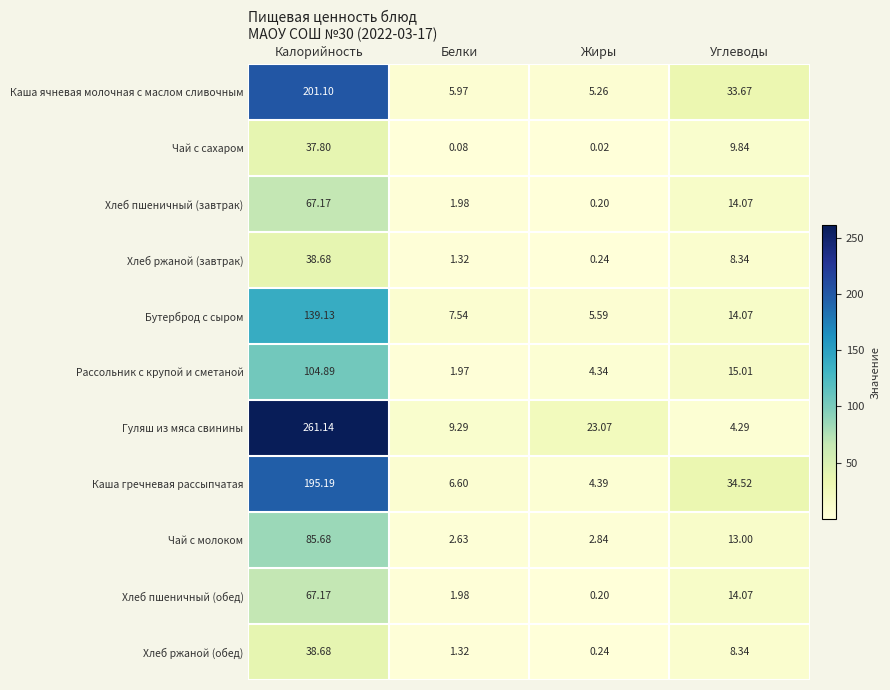

List the labels in order of Каша ячневая молочная с маслом сливочным value, largest first.

Калорийность, Углеводы, Белки, Жиры